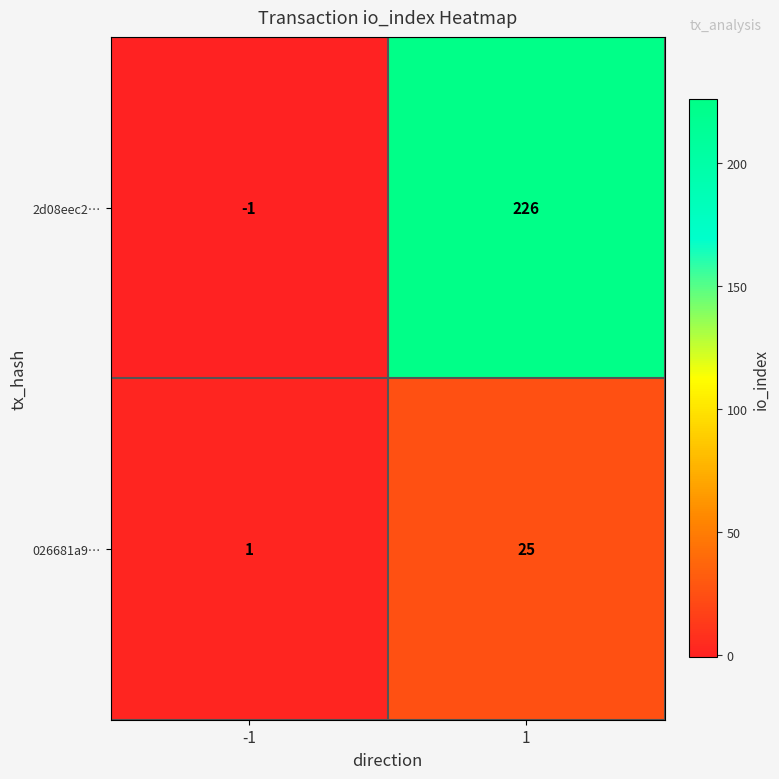

Reading left to right, extract all data points from this chart.

2d08eec2…: -1	226
026681a9…: 1	25